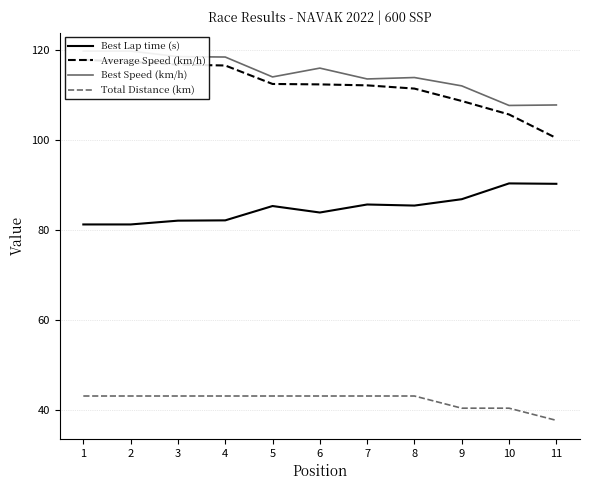

Which series changed the most between 4 and 10?

Average Speed (km/h)